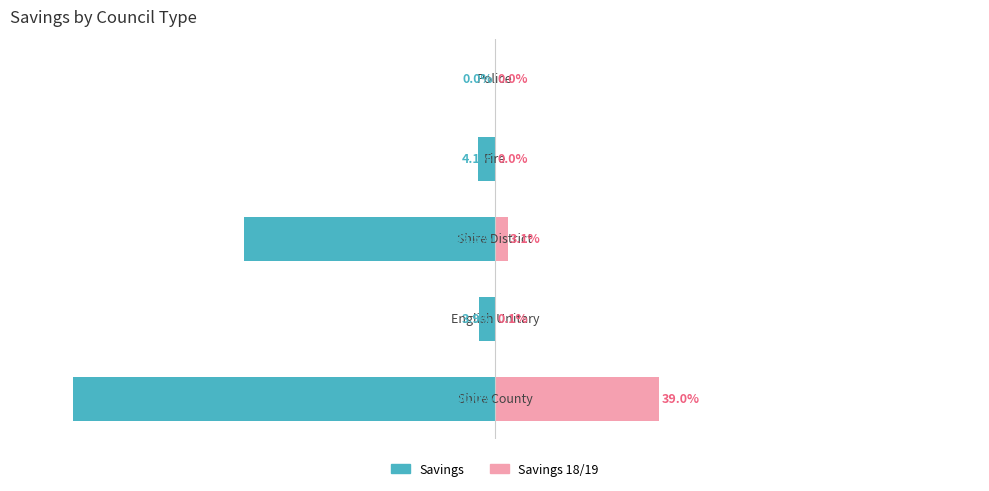

What is the value of the Savings bar at the 4th from the left?

-4.1